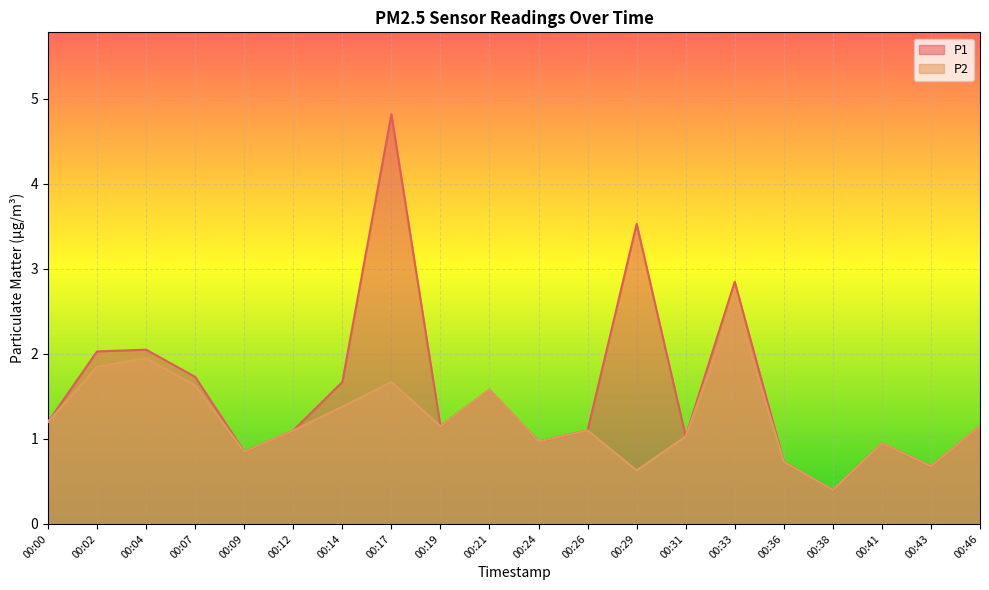

True or false: P2 has a value of 2.6 at 00:33.

True